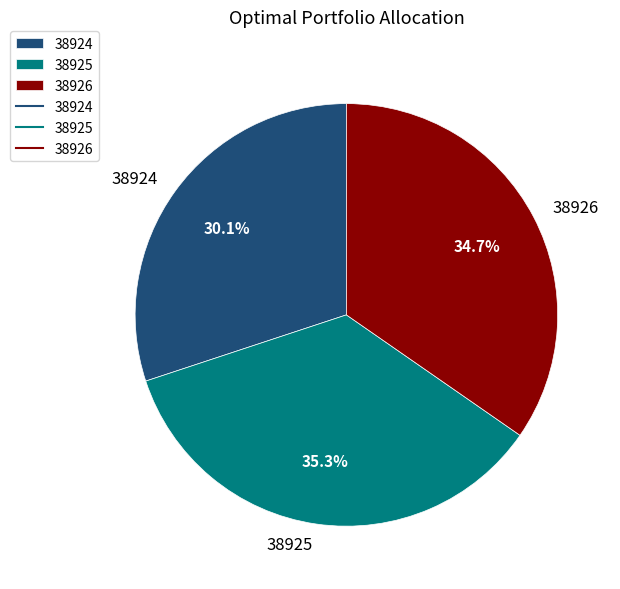

Between 38926 and 38925, which is larger?

38925